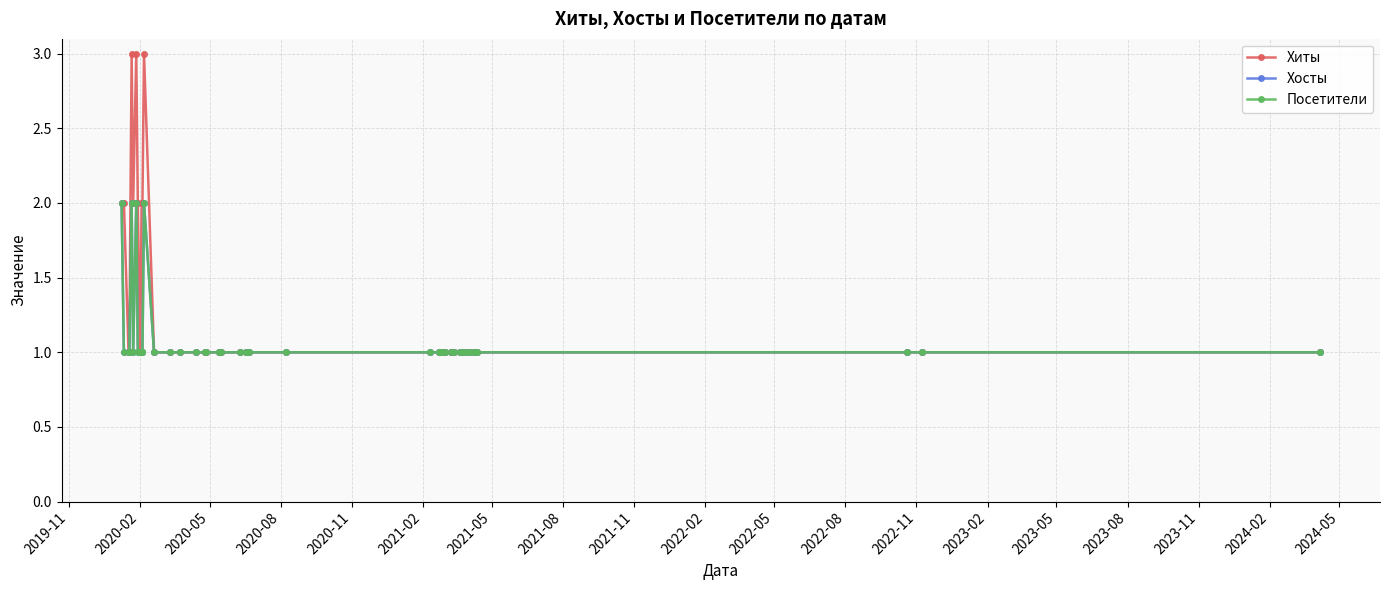

At which category does the chart reach its minimum across all series?

2020-05